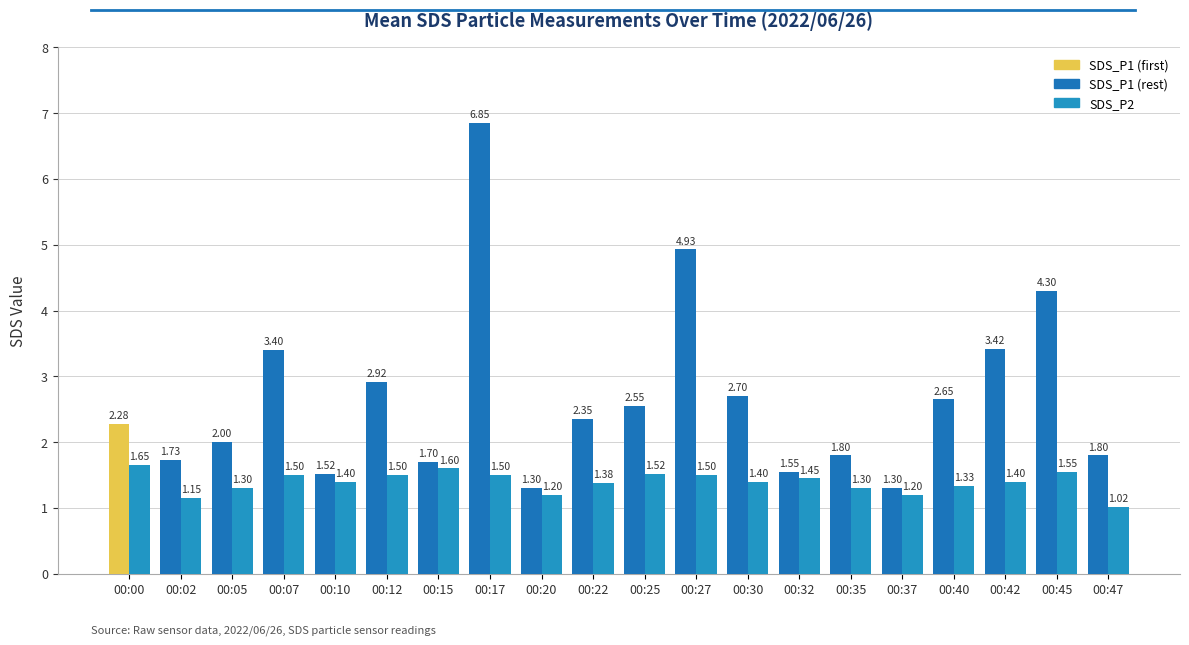

At which category is the sum across all series the highest?

00:17